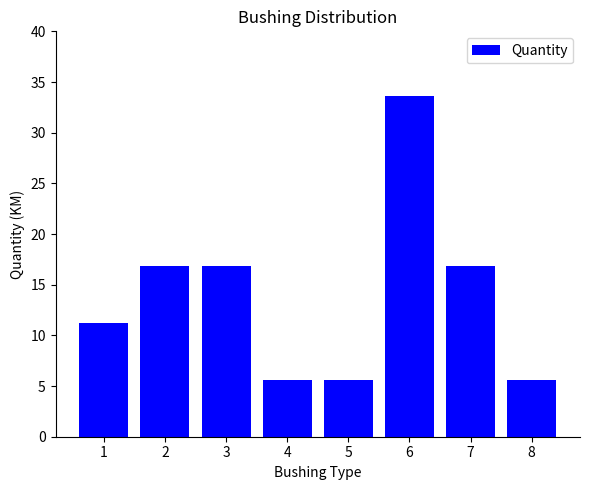

Reading left to right, list all the values displayed in this chart.

11.2	16.8	16.8	5.6	5.6	33.6	16.8	5.6